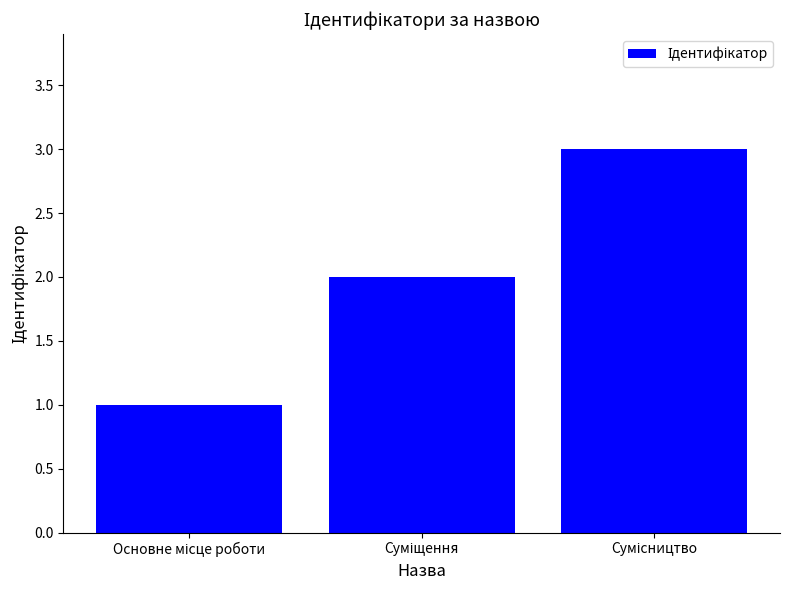

What is the value of the 1st bar from the left?

1